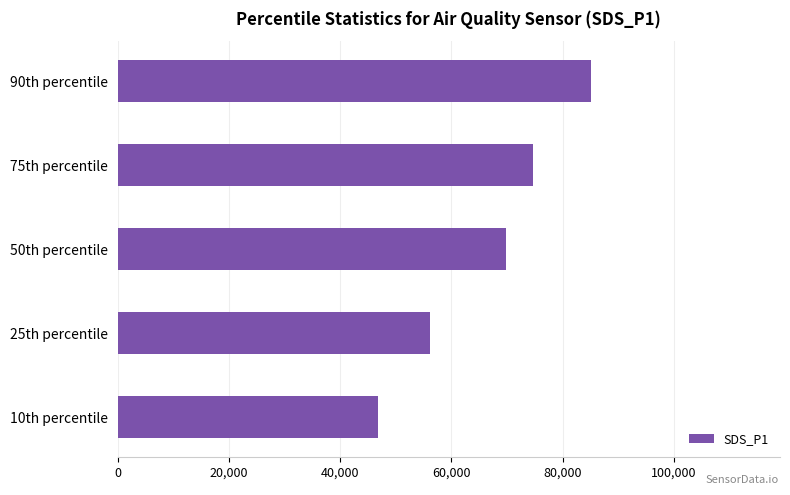

List the labels in order of value, smallest first.

10th percentile, 25th percentile, 50th percentile, 75th percentile, 90th percentile